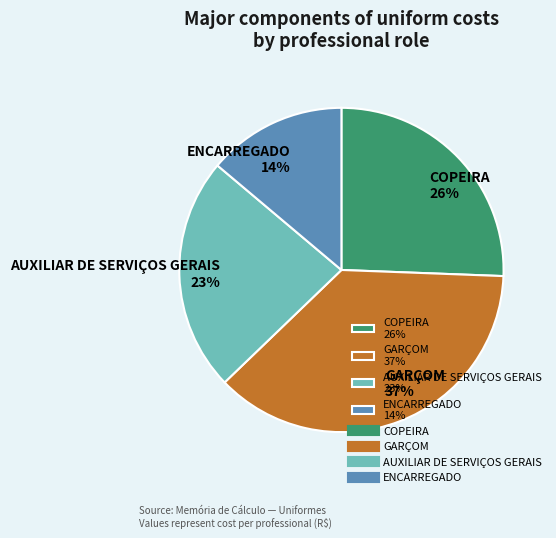

Which slice is the smallest?

ENCARREGADO